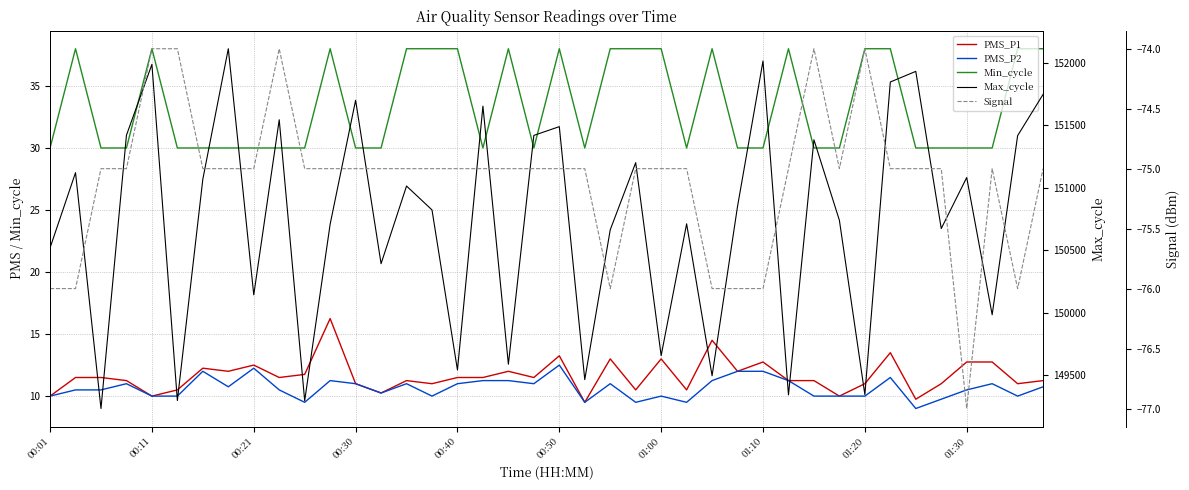

Count the Min_cycle values in the range 30 to 38.

40